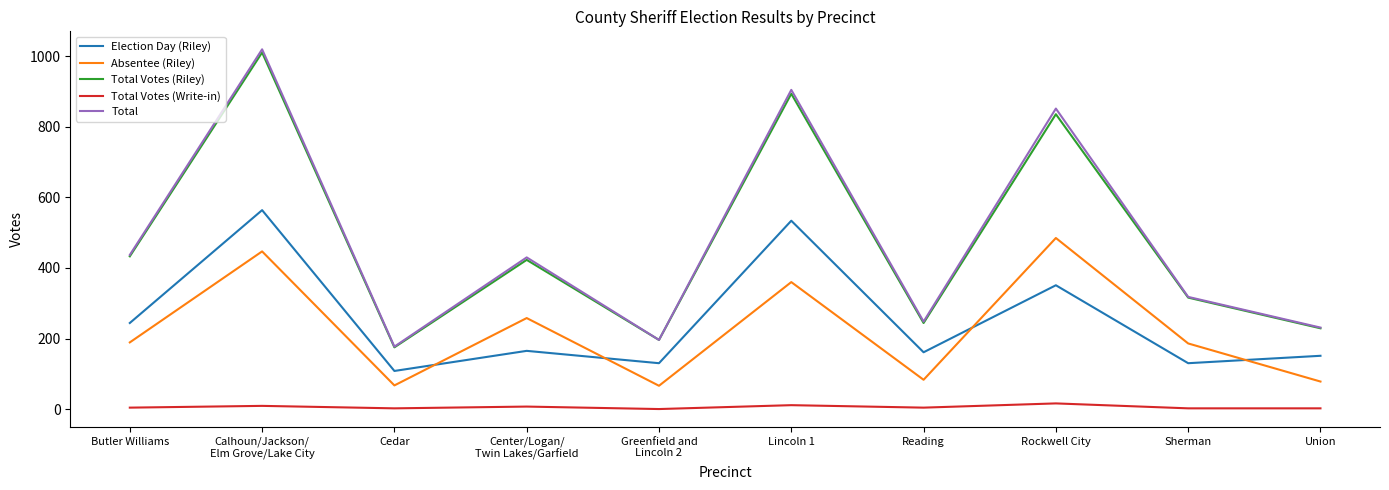

List the labels in order of Total Votes (Riley) value, largest first.

Calhoun/Jackson/
Elm Grove/Lake City, Lincoln 1, Rockwell City, Butler Williams, Center/Logan/
Twin Lakes/Garfield, Sherman, Reading, Union, Greenfield and
Lincoln 2, Cedar